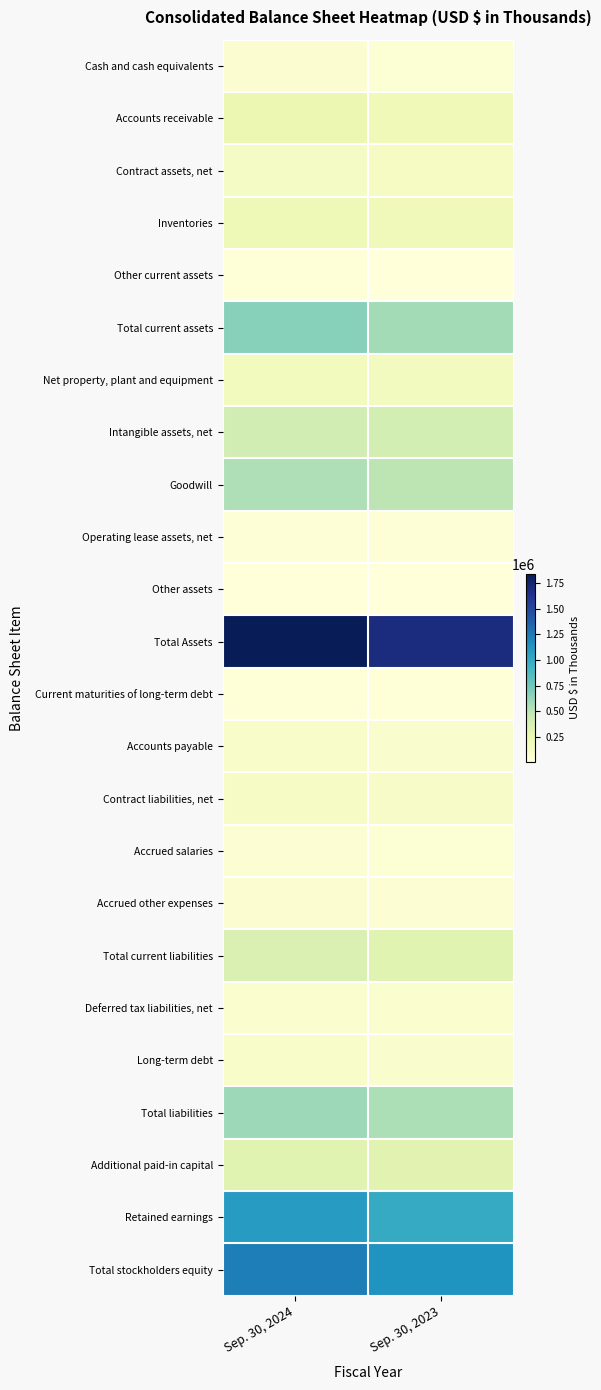

Reading right to left, extract all data points from this chart.

Cash and cash equivalents: Sep. 30, 2023=41866	Sep. 30, 2024=65963
Accounts receivable: Sep. 30, 2023=198557	Sep. 30, 2024=240680
Contract assets, net: Sep. 30, 2023=138633	Sep. 30, 2024=130534
Inventories: Sep. 30, 2023=184067	Sep. 30, 2024=209164
Other current assets: Sep. 30, 2023=17972	Sep. 30, 2024=22308
Total current assets: Sep. 30, 2023=581095	Sep. 30, 2024=668649
Net property, plant and equipment: Sep. 30, 2023=155484	Sep. 30, 2024=170596
Intangible assets, net: Sep. 30, 2023=392124	Sep. 30, 2024=407602
Goodwill: Sep. 30, 2023=503177	Sep. 30, 2024=539899
Operating lease assets, net: Sep. 30, 2023=39839	Sep. 30, 2024=37744
Other assets: Sep. 30, 2023=11495	Sep. 30, 2024=14130
Total Assets: Sep. 30, 2023=1683214	Sep. 30, 2024=1838620
Current maturities of long-term debt: Sep. 30, 2023=20000	Sep. 30, 2024=20000
Accounts payable: Sep. 30, 2023=86973	Sep. 30, 2024=98371
Contract liabilities, net: Sep. 30, 2023=112277	Sep. 30, 2024=124845
Accrued salaries: Sep. 30, 2023=43814	Sep. 30, 2024=47651
Accrued other expenses: Sep. 30, 2023=51587	Sep. 30, 2024=58987
Total current liabilities: Sep. 30, 2023=314651	Sep. 30, 2024=349854
Deferred tax liabilities, net: Sep. 30, 2023=75531	Sep. 30, 2024=75333
Long-term debt: Sep. 30, 2023=82000	Sep. 30, 2024=102000
Total liabilities: Sep. 30, 2023=552072	Sep. 30, 2024=601270
Additional paid-in capital: Sep. 30, 2023=304850	Sep. 30, 2024=311942
Retained earnings: Sep. 30, 2023=989315	Sep. 30, 2024=1082950
Total stockholders equity: Sep. 30, 2023=1131142	Sep. 30, 2024=1237350